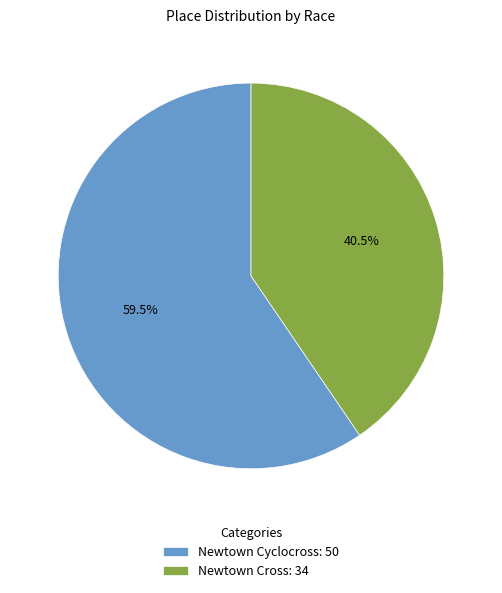

Is Newtown Cross: 34 the majority of the pie?

No